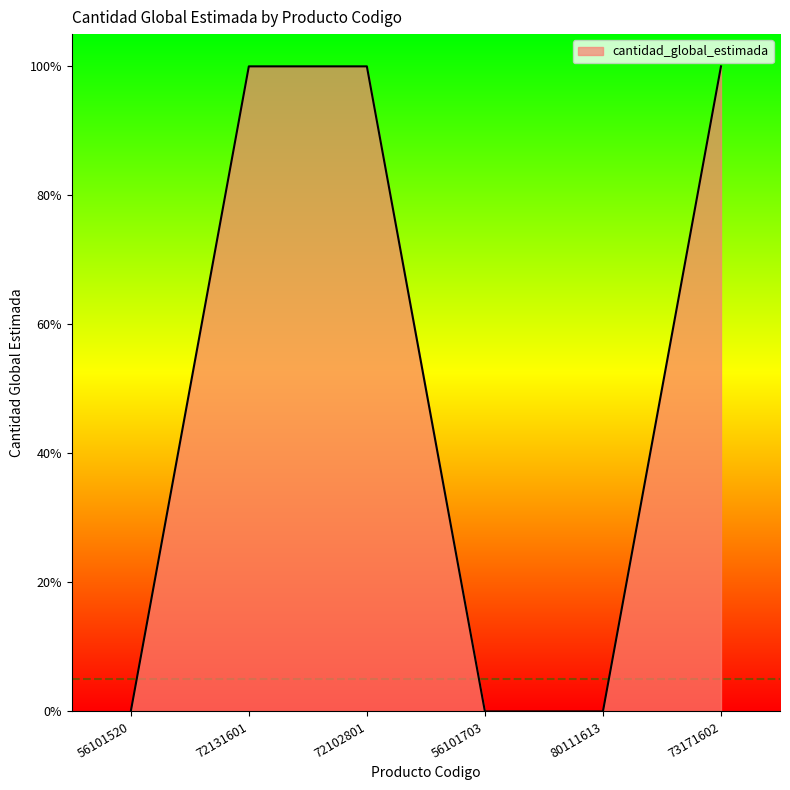

List the labels in order of value, smallest first.

56101520, 56101703, 80111613, 72131601, 72102801, 73171602